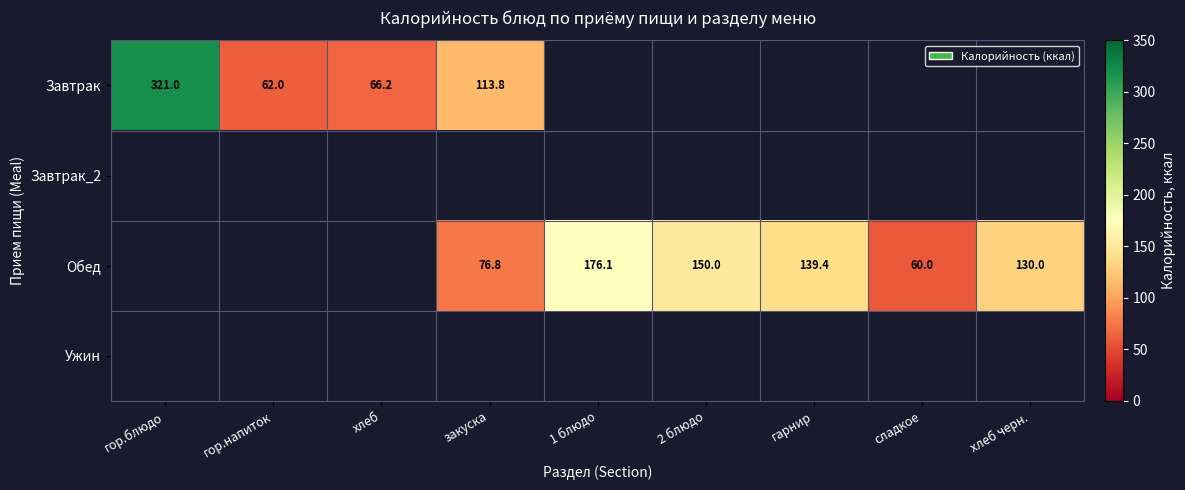

Which category has the lowest value in the Завтрак series?

гор.напиток